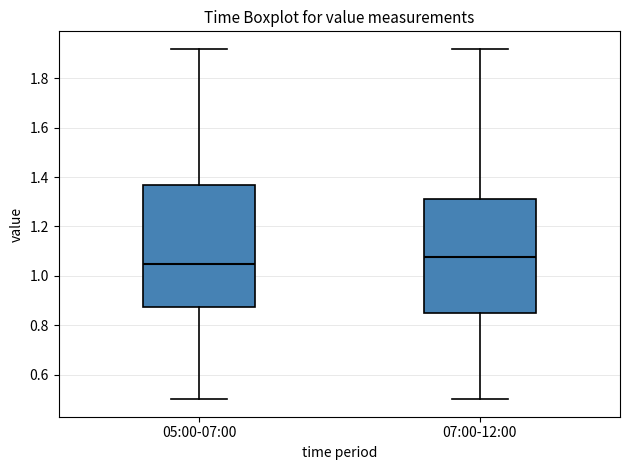

Reading left to right, read every box against the y-axis: the position of its median line, the range the box covers, and the ends of its whiskers. The values are not printed on the chart, so give them approximately, as read against the axis.

05:00-07:00: median 1.06, box 0.88 to 1.38, whiskers 0.50 to 1.92
07:00-12:00: median 1.08, box 0.86 to 1.32, whiskers 0.50 to 1.92